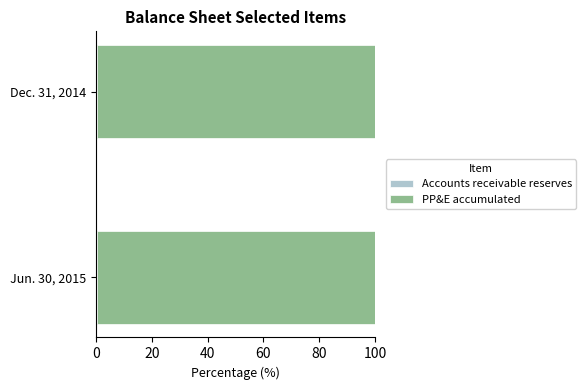

How many distinct data groups are displayed?

2